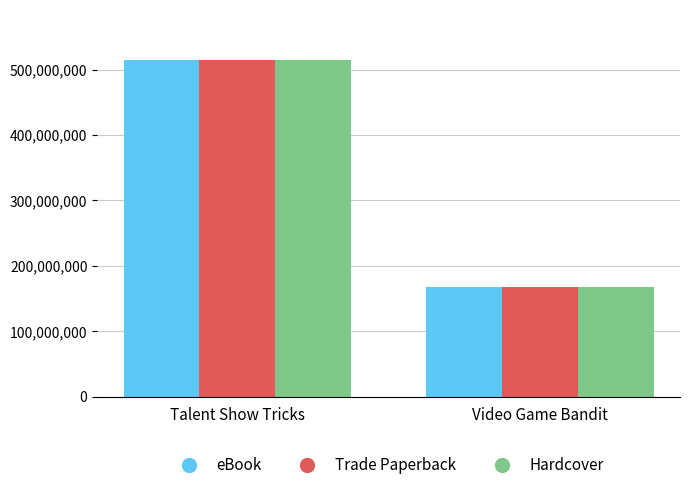

At how many categories does at least one series exceed 247224130?

1